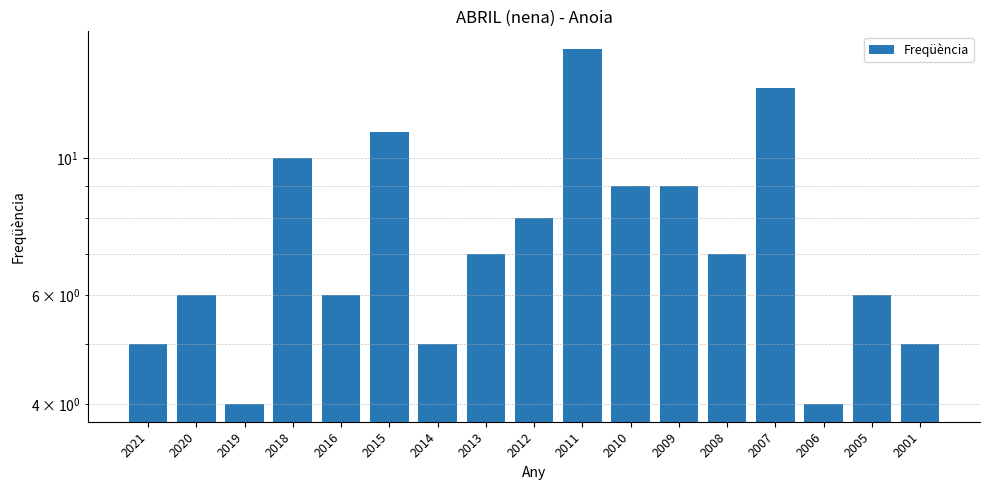

Does the chart contain any negative values?

No